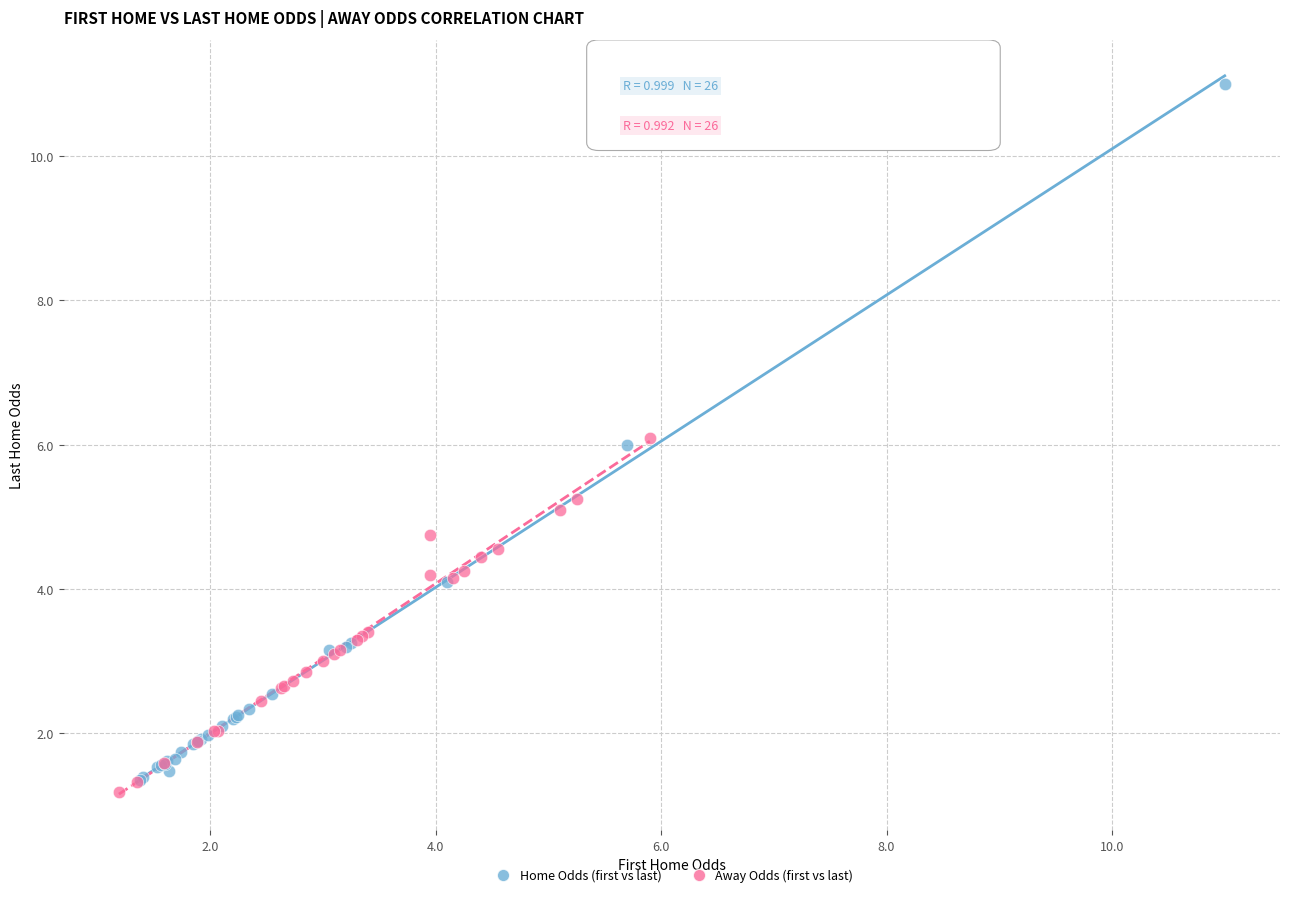

Which series reaches the maximum Y coordinate?

Home Odds (first vs last)